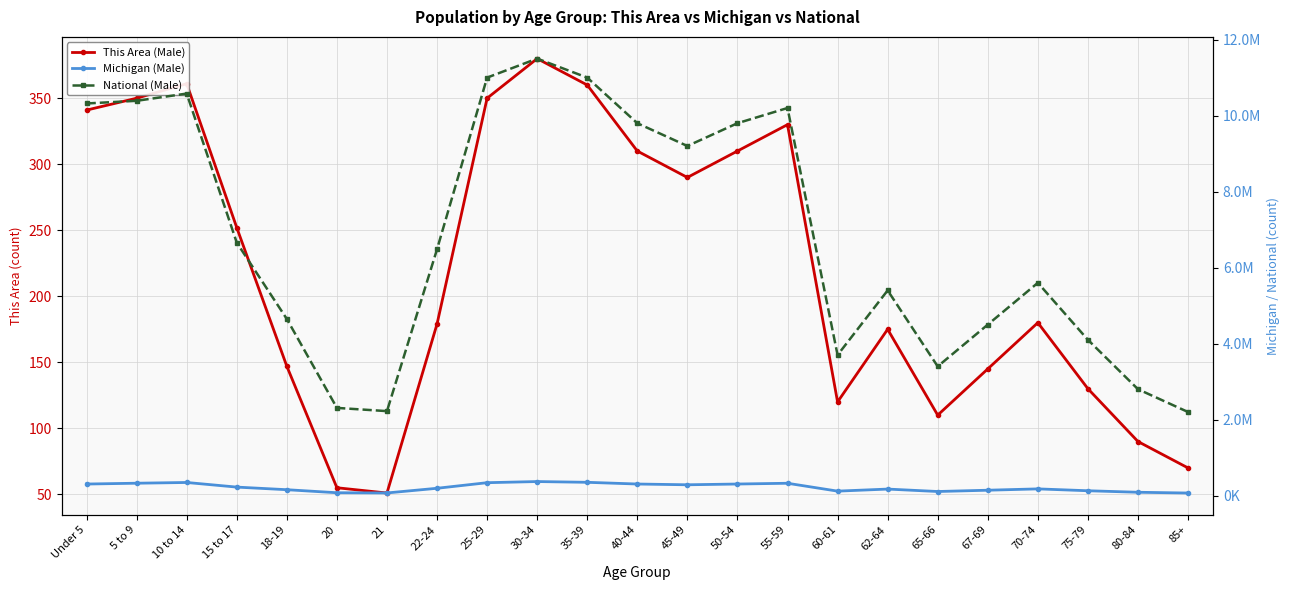

What is the total value across all series at 70-74?

5777180